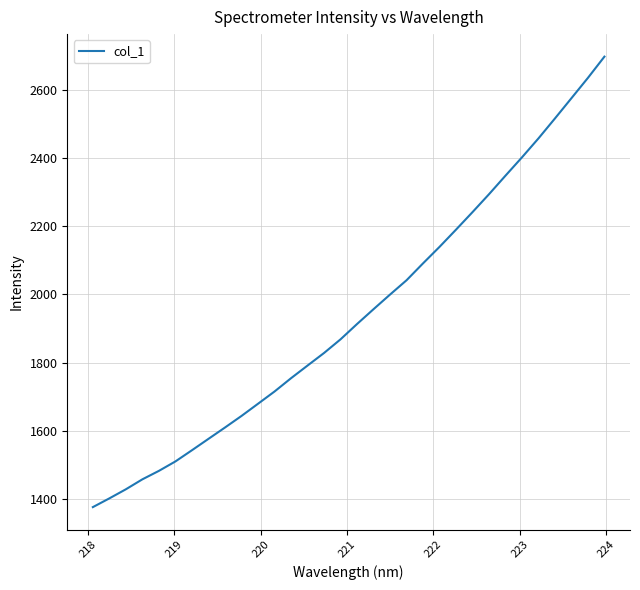

What is the smallest value displayed?

1375.9